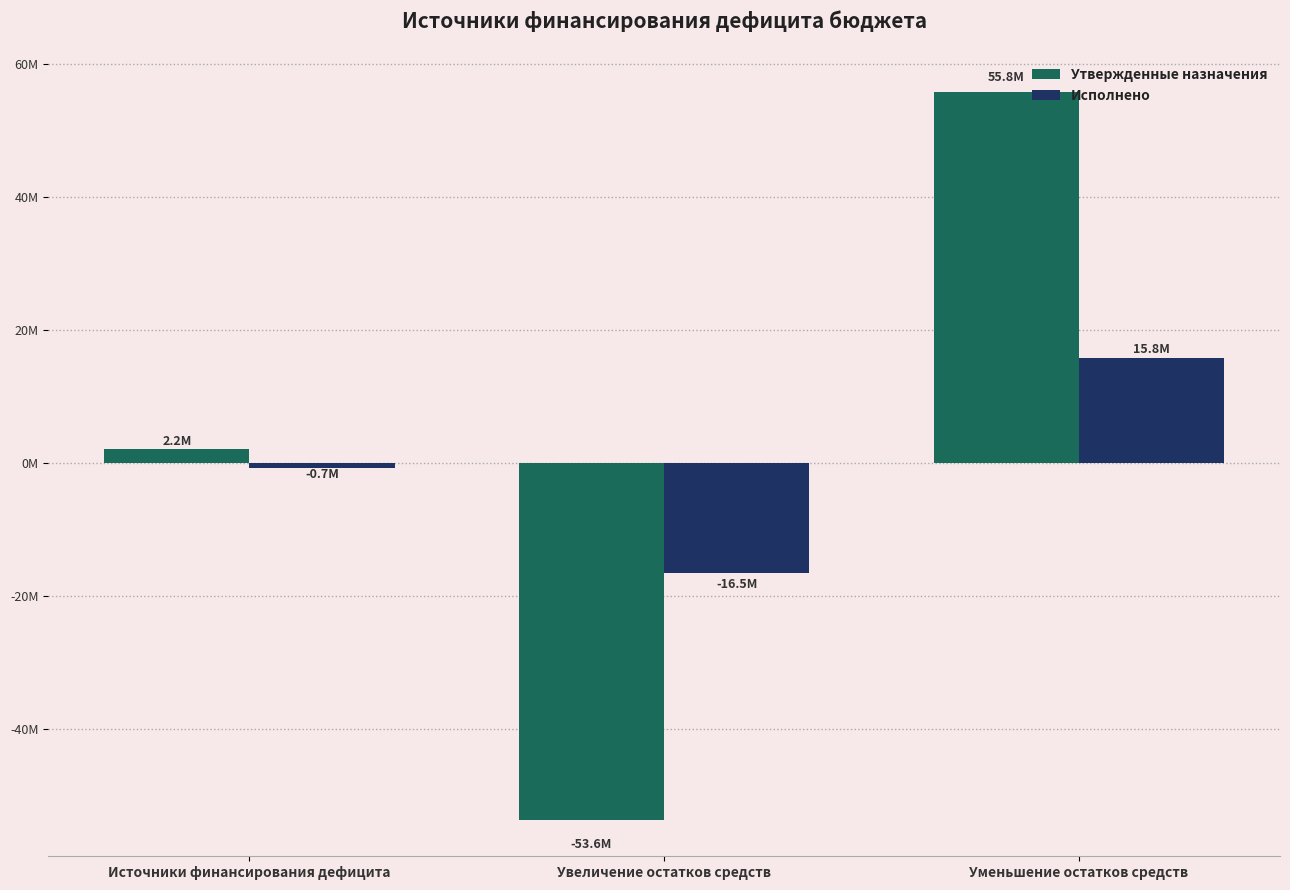

Rank the categories by Утвержденные назначения value from highest to lowest.

Уменьшение остатков средств, Источники финансирования дефицита, Увеличение остатков средств